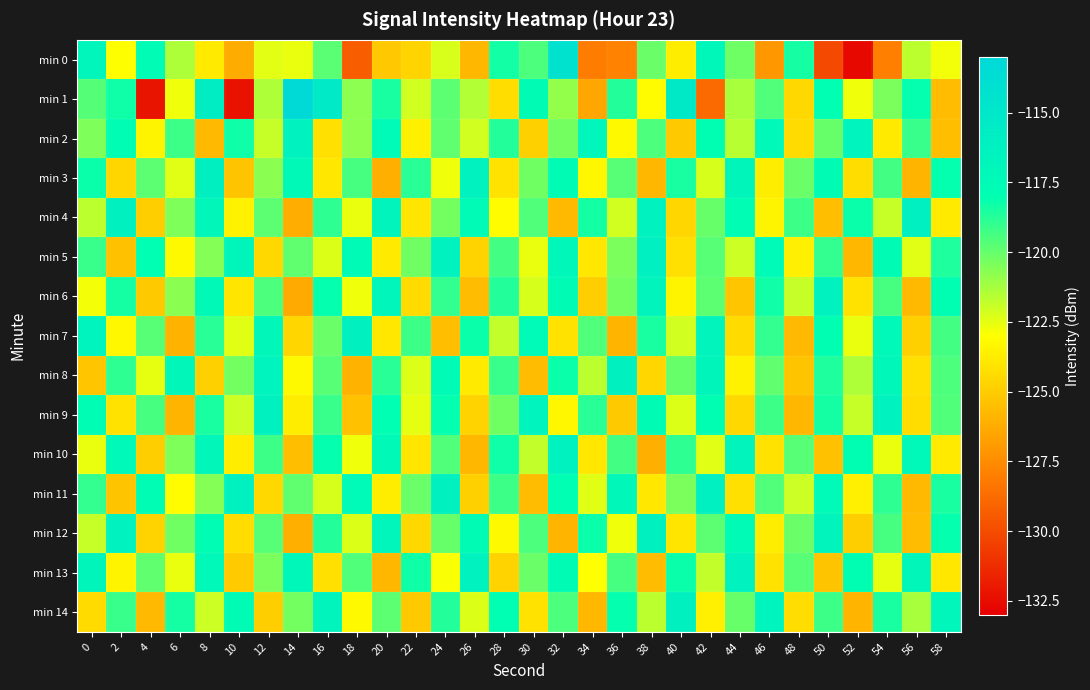

Rank the series by their maximum value, from highest to lowest.

min 1, min 0, min 3, min 4, min 5, min 11, min 9, min 7, min 8, min 12, min 14, min 10, min 13, min 2, min 6